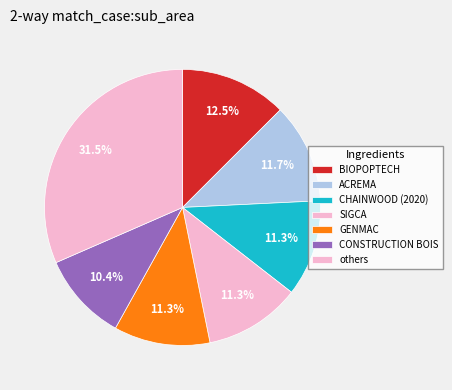

How many segments does this pie chart have?

7